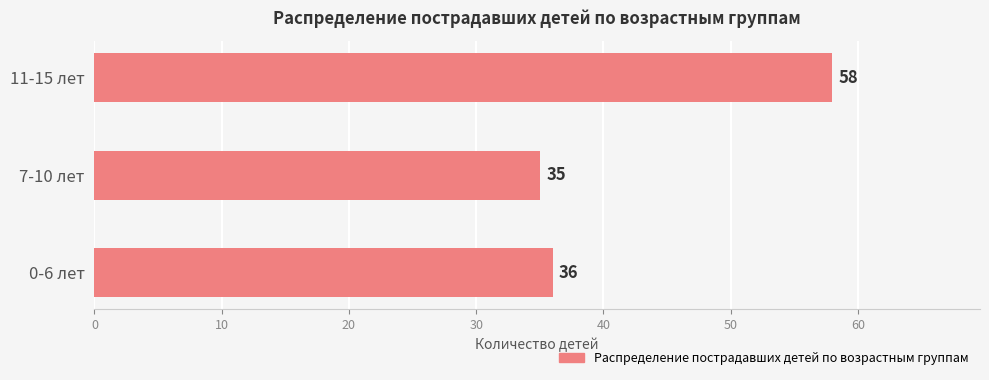

Approximately how many times larger is the value at 0-6 лет compared to 11-15 лет?

0.6